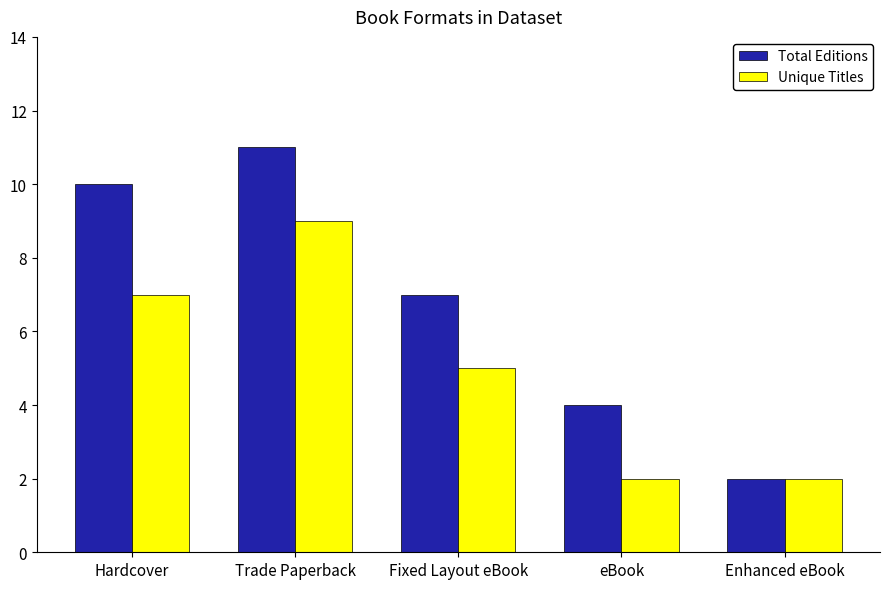

What are all the series names shown in the legend?

Total Editions, Unique Titles